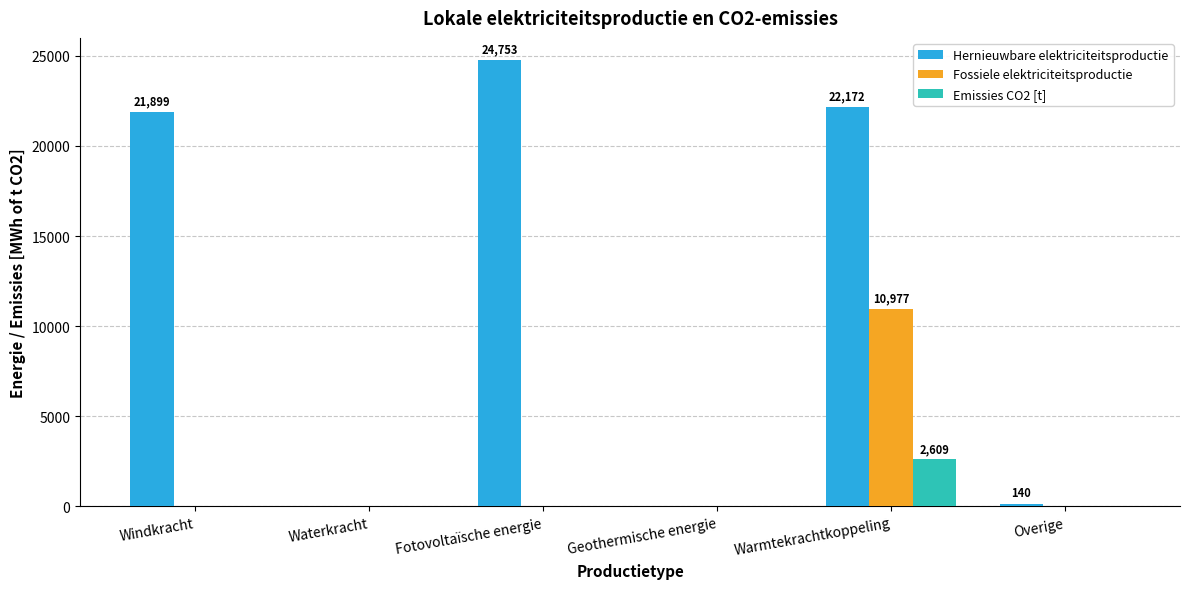

Which series has the largest total across all categories?

Hernieuwbare elektriciteitsproductie